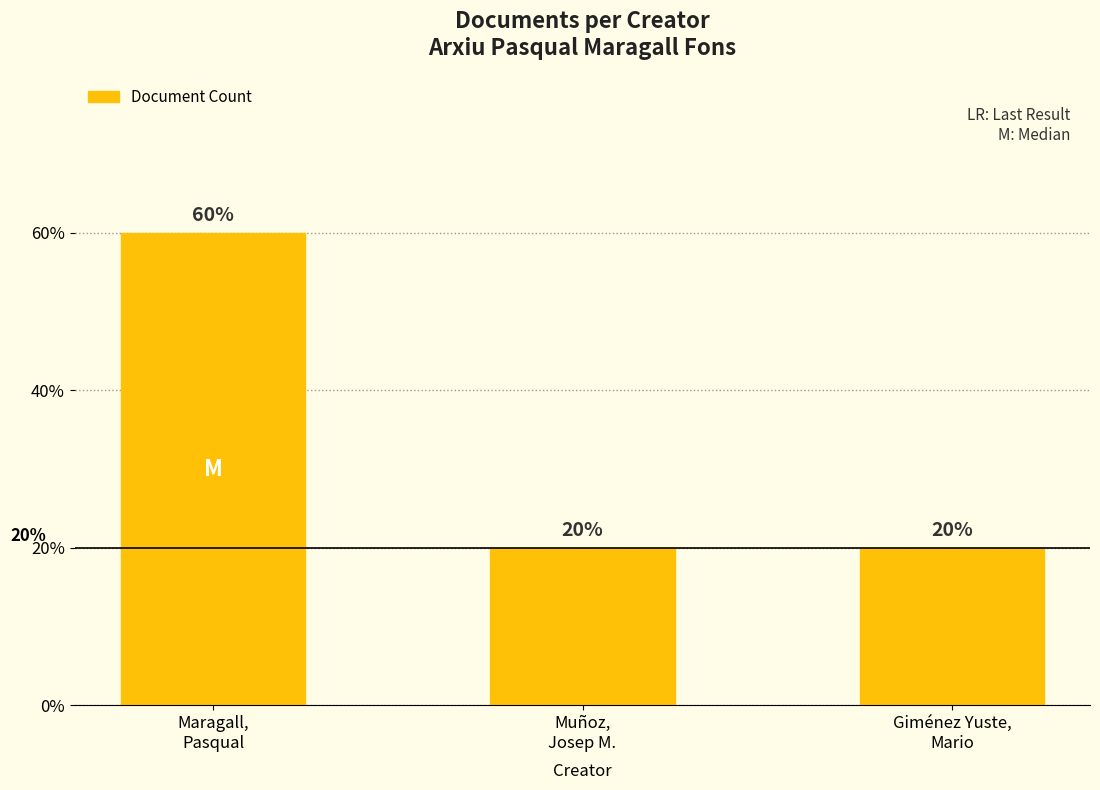

What is the label of the 3rd bar from the left?

Giménez Yuste,
Mario